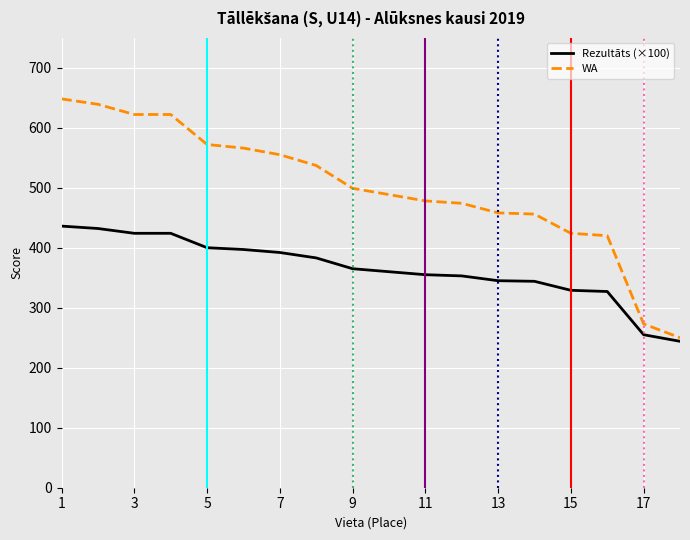

True or false: WA and Rezultāts (×100) cross at least once.

False